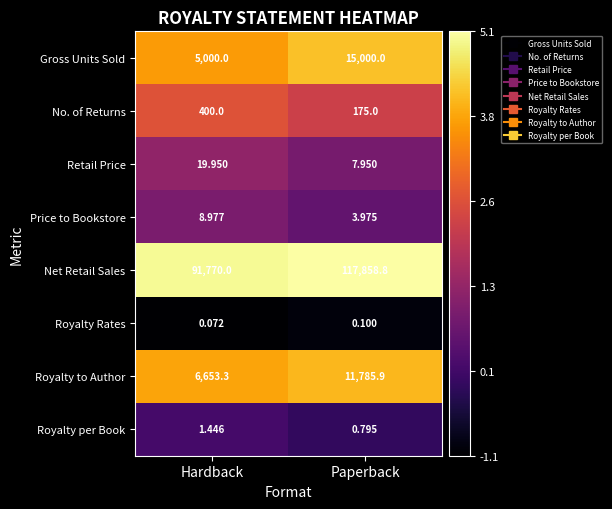

Which series has the largest total across all categories?

Net Retail Sales